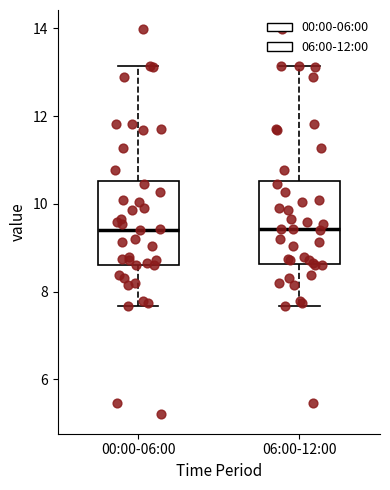

Where does the median line of the box for 06:00-12:00 sit on the y-axis? The values are not printed on the chart, so give them approximately, as read against the axis.

9.4